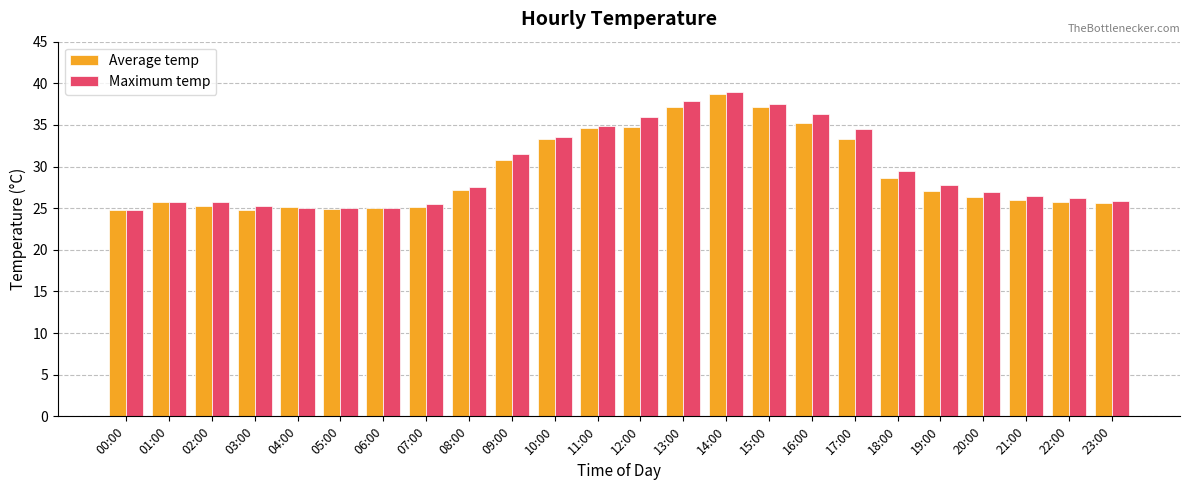

The Maximum temp series shows 25.2 at 16:00. True or false?

False